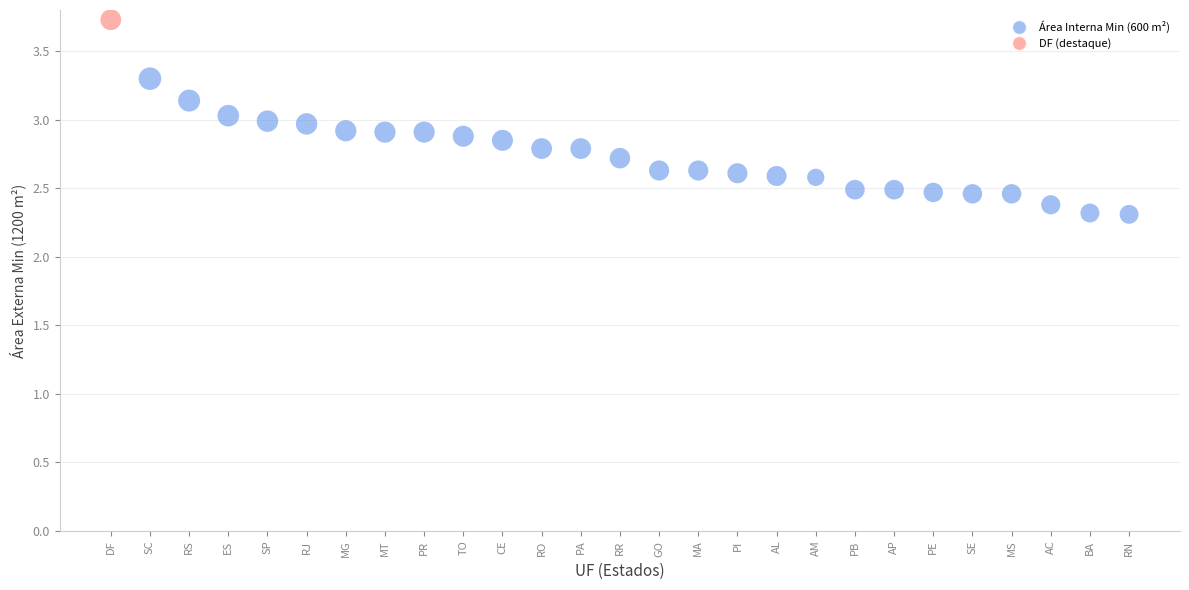

What is the range of Y values (max minus min)?

1.4